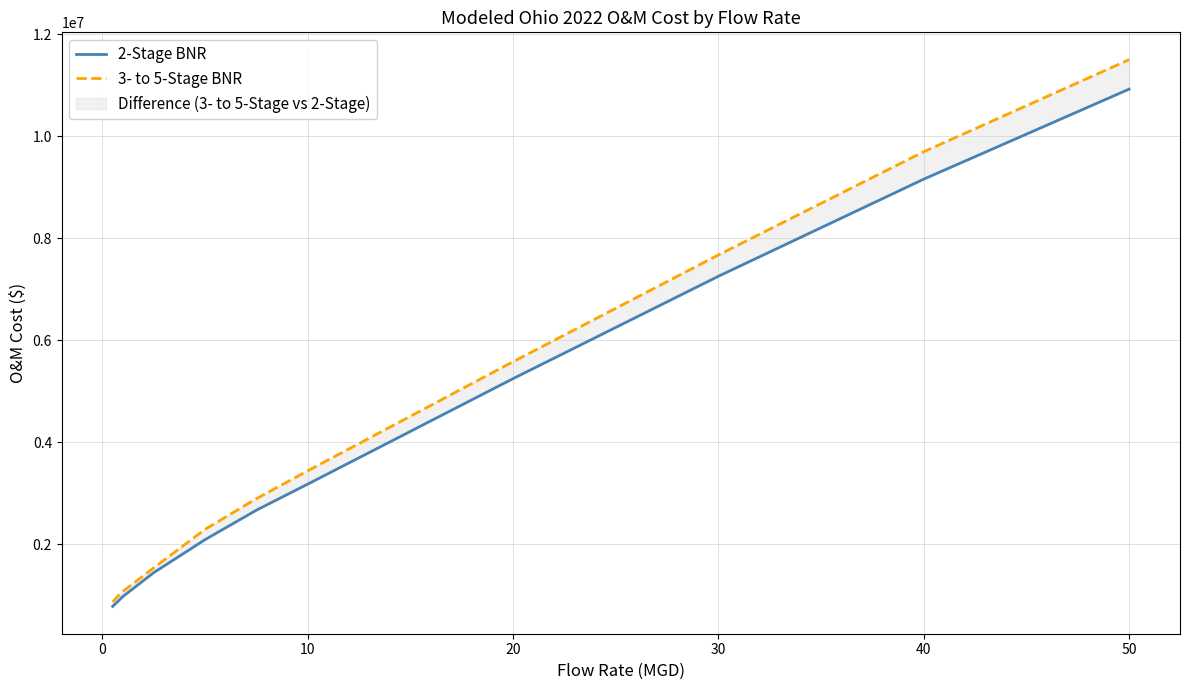

Rank the series at 10 from lowest to highest value.

2-Stage BNR, 3- to 5-Stage BNR